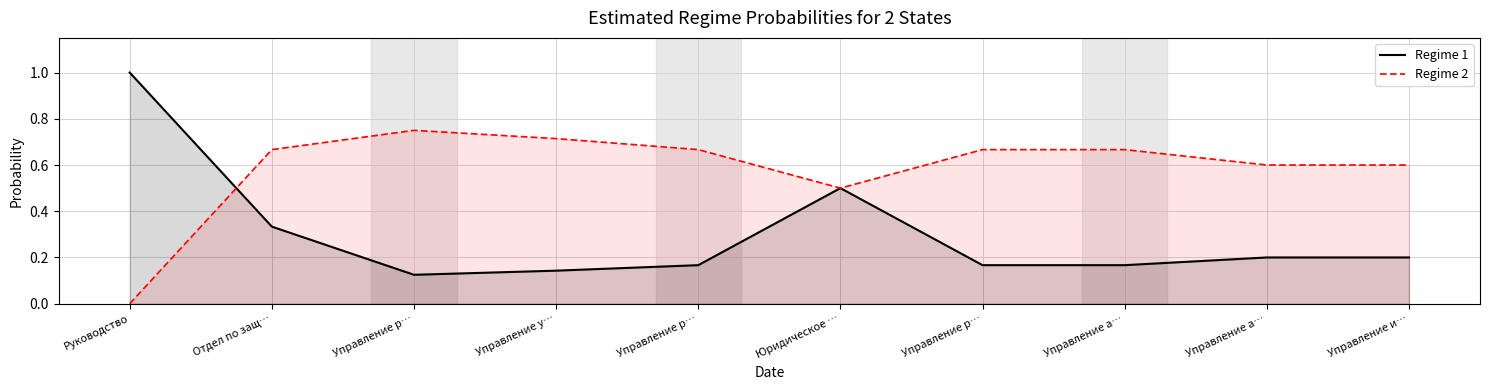

Which series has the widest spread of values?

Regime 1